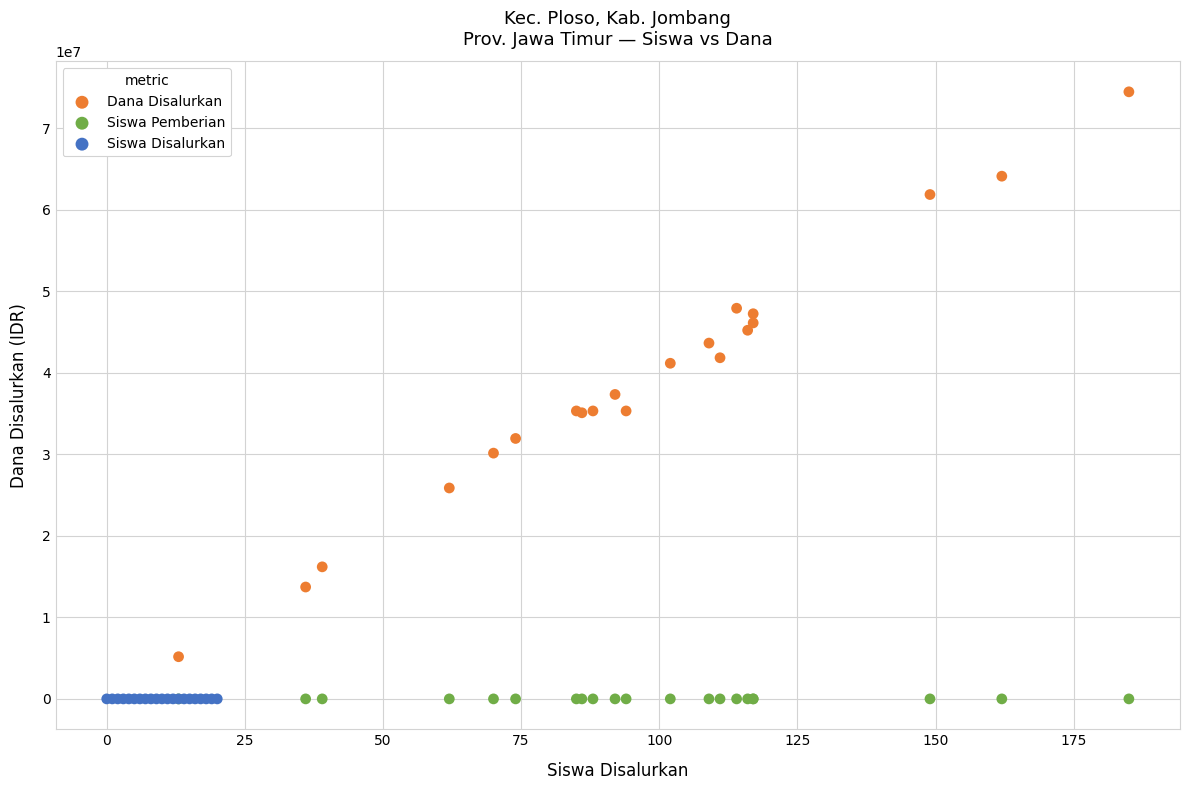

Which series reaches the maximum Y coordinate?

Dana Disalurkan